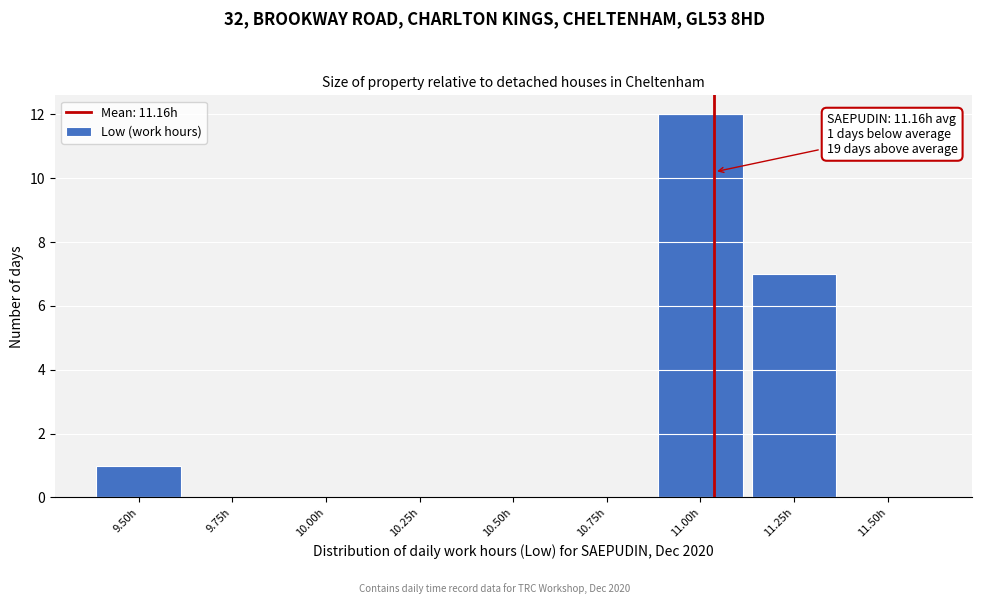

Reading right to left, list all the values displayed in this chart.

11.50h=0	11.25h=7	11.00h=12	10.75h=0	10.50h=0	10.25h=0	10.00h=0	9.75h=0	9.50h=1